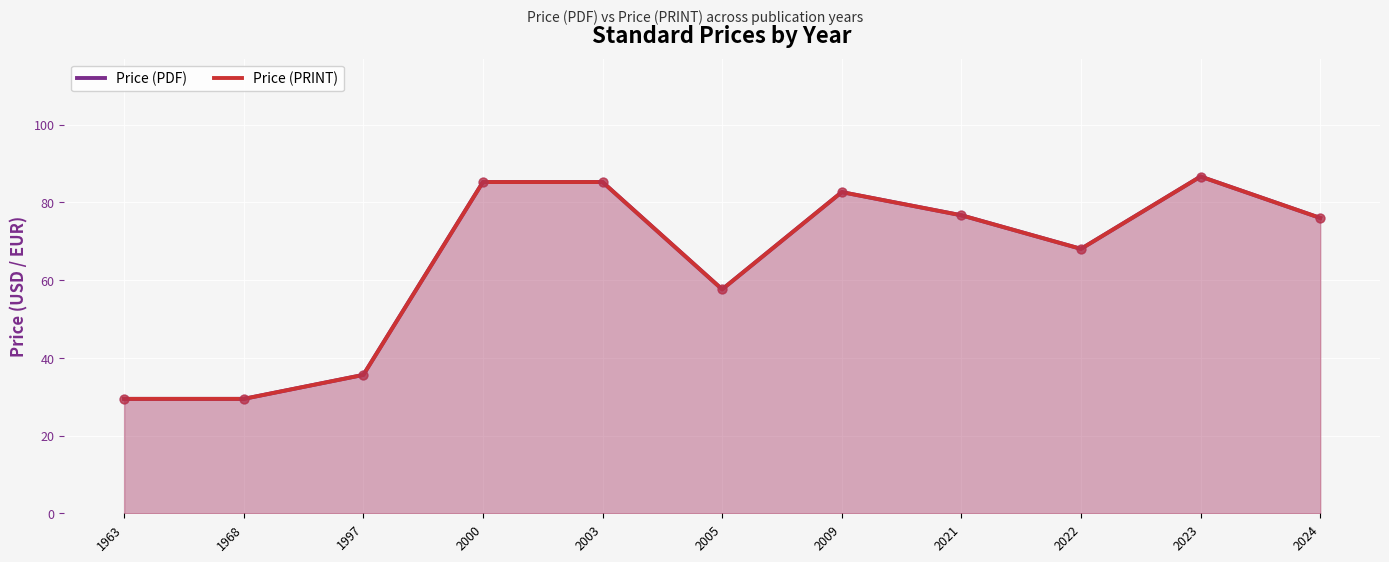

At which category is the sum across all series the highest?

2023